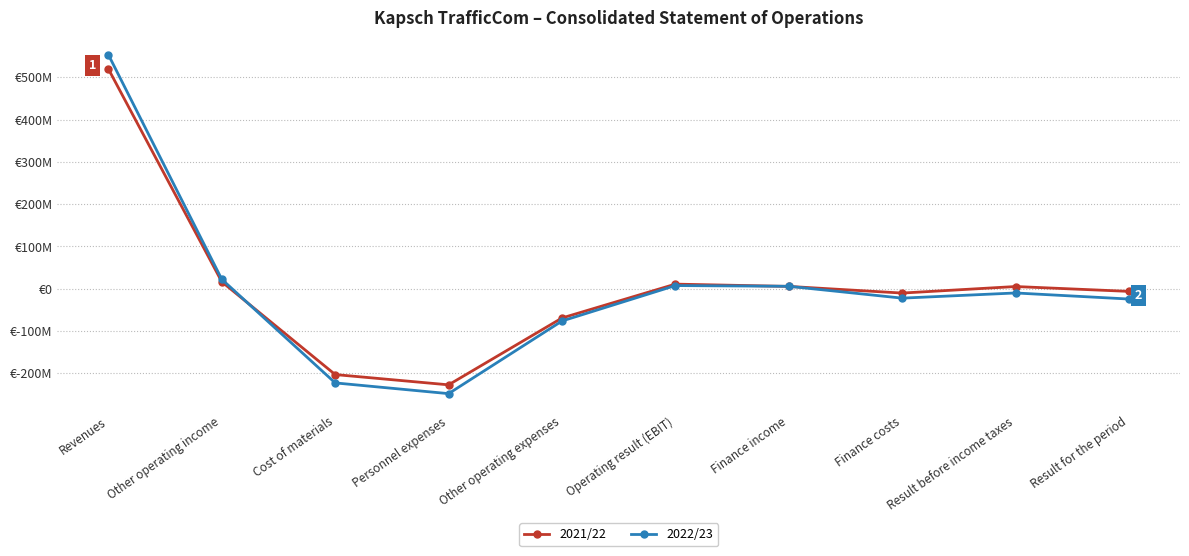

Between which two adjacent categories do 2022/23 and 2021/22 first intersect?

Other operating income and Cost of materials